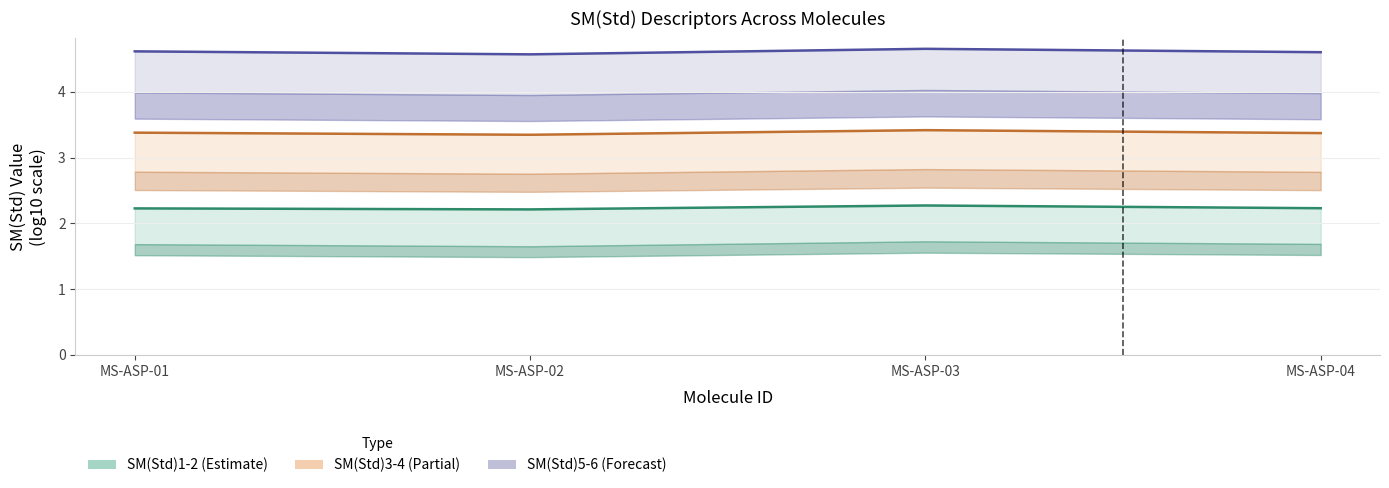

At how many categories does at least one series exceed 2?

4